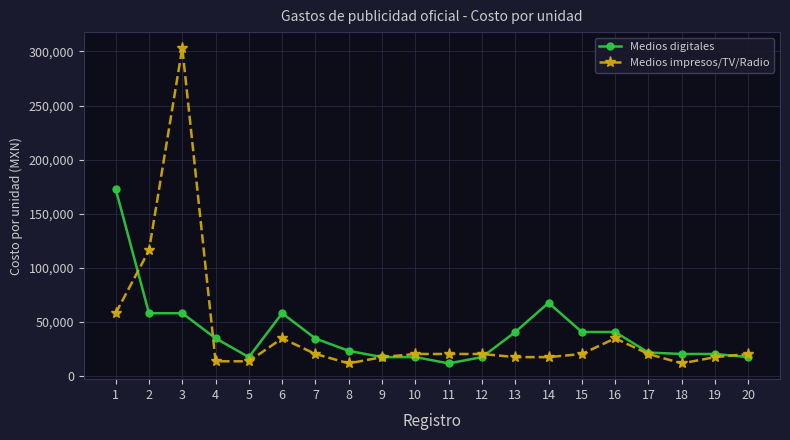

What is the value of the Medios digitales point at the 20th from the left?

17400.0